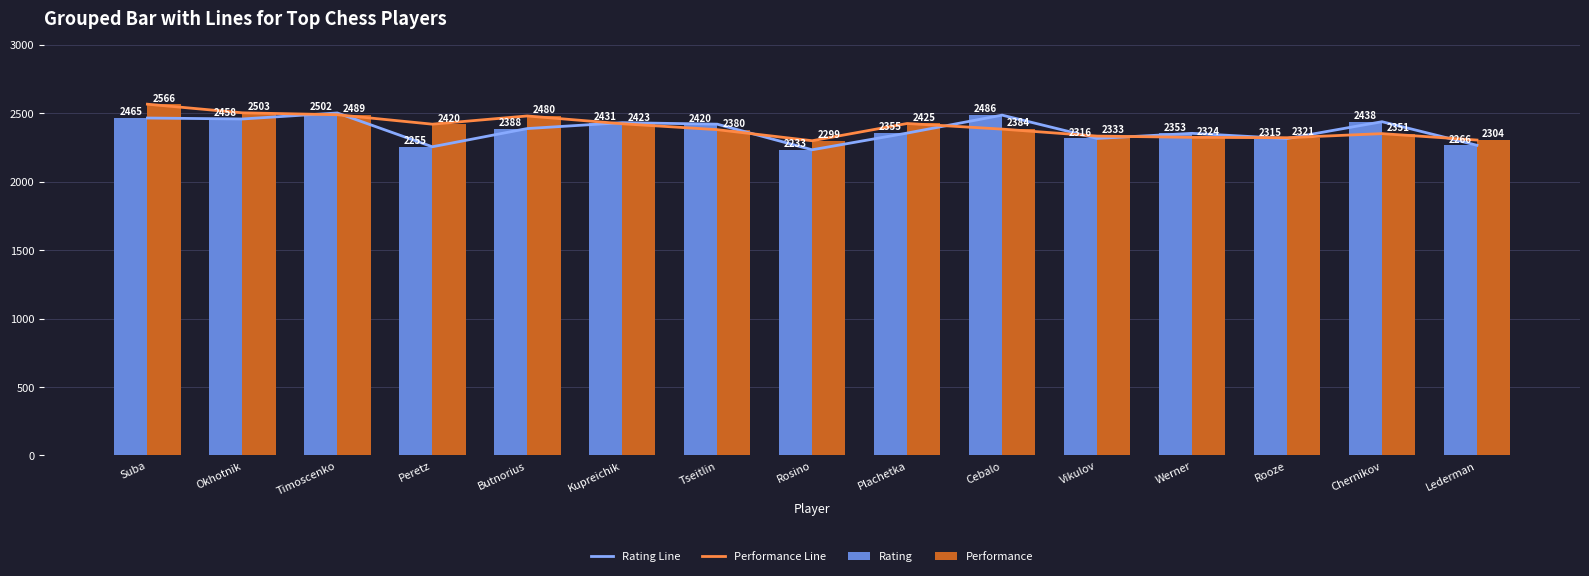

What is the minimum value shown in the chart?

2233